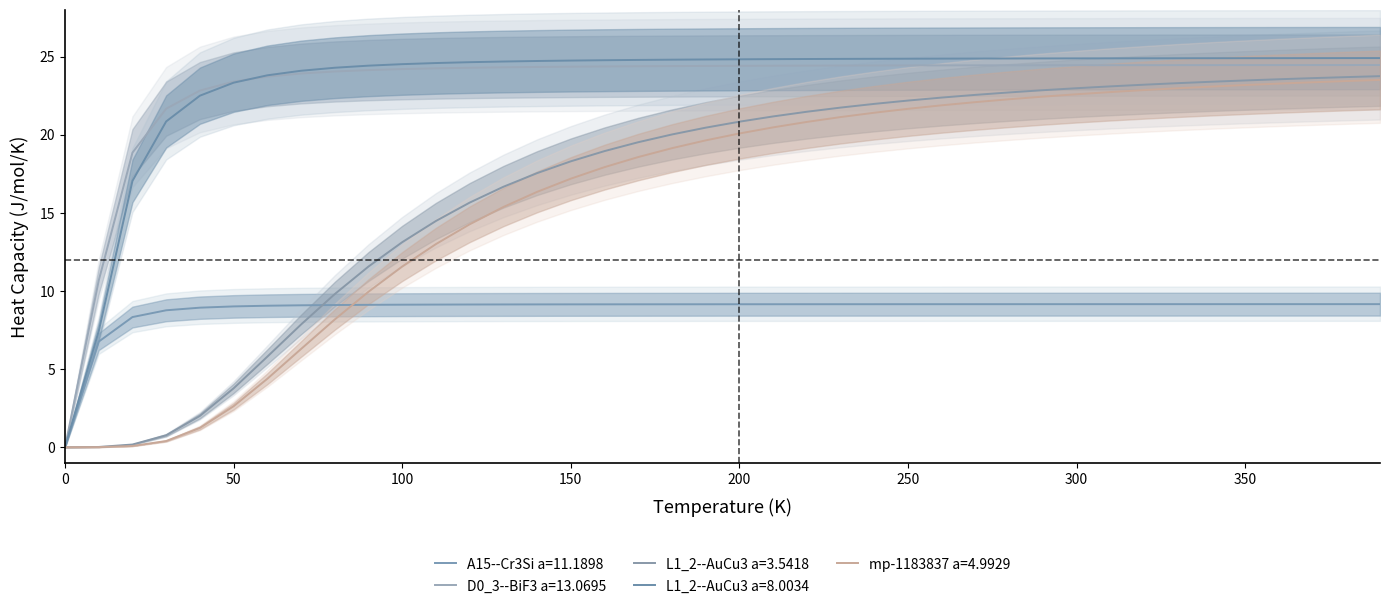

Which series has the widest spread of values?

L1_2--AuCu3 a=8.0034